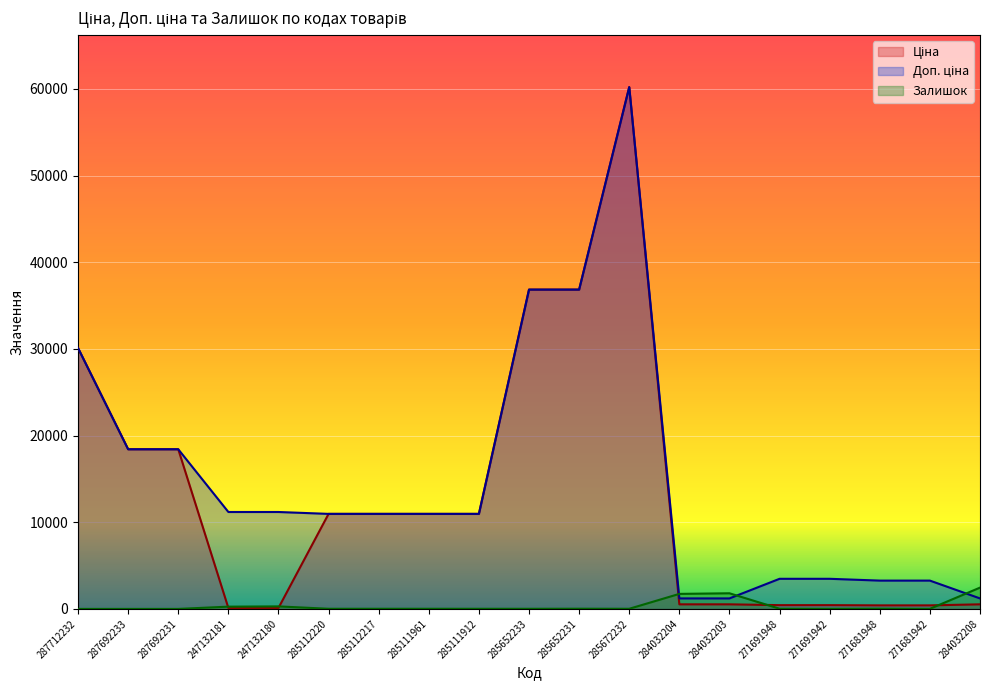

Is it true that Залишок equals 1804.0 at 284032203?

True